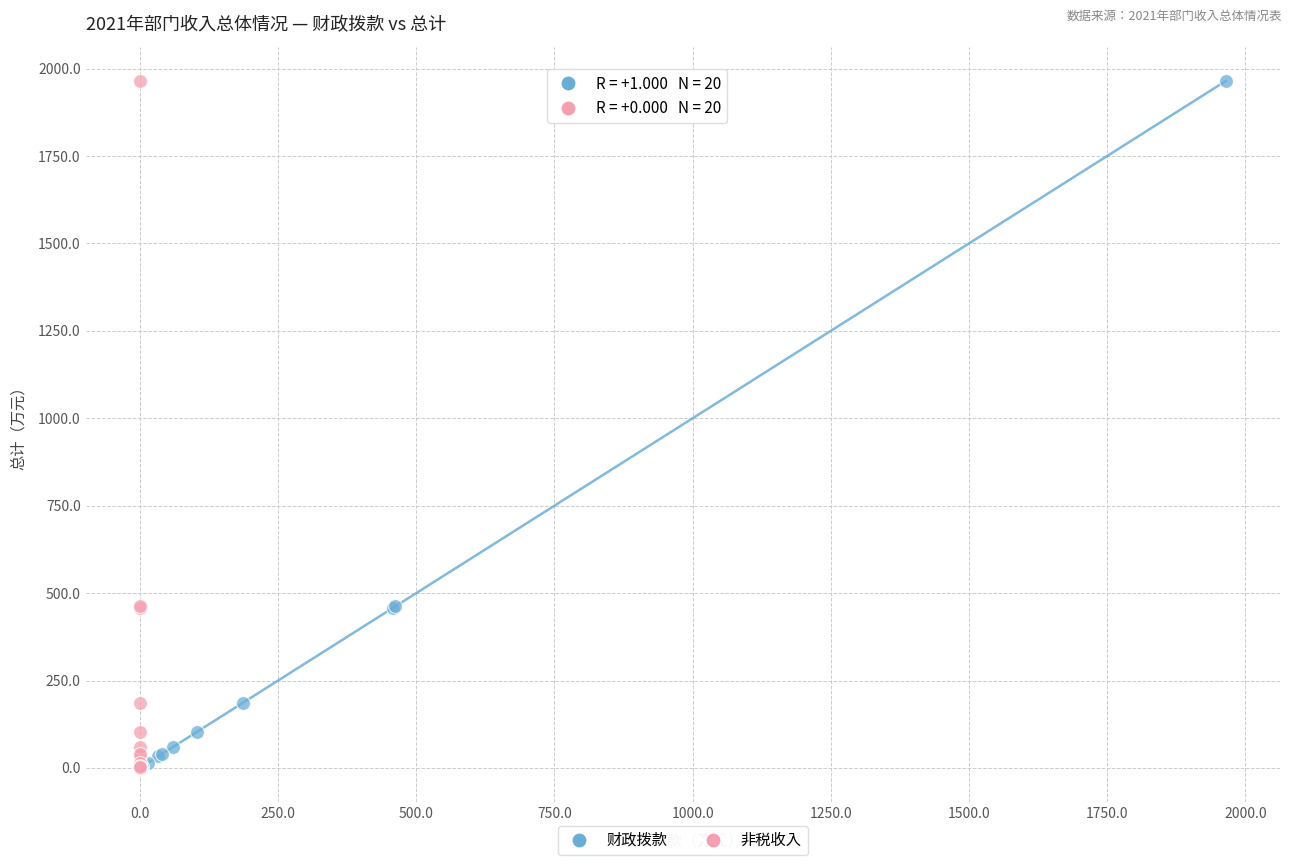

What are all the series names shown in the legend?

财政拨款, 非税收入